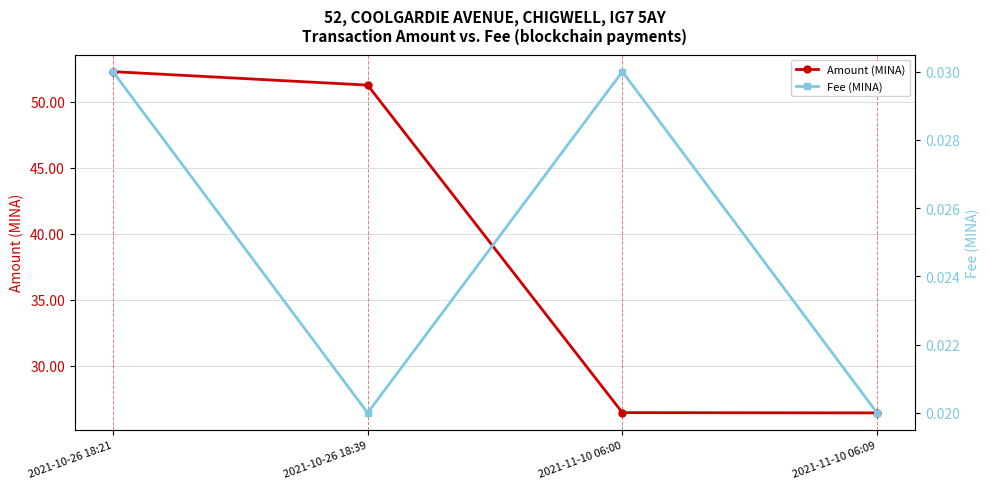

What is the greatest value displayed?

52.3